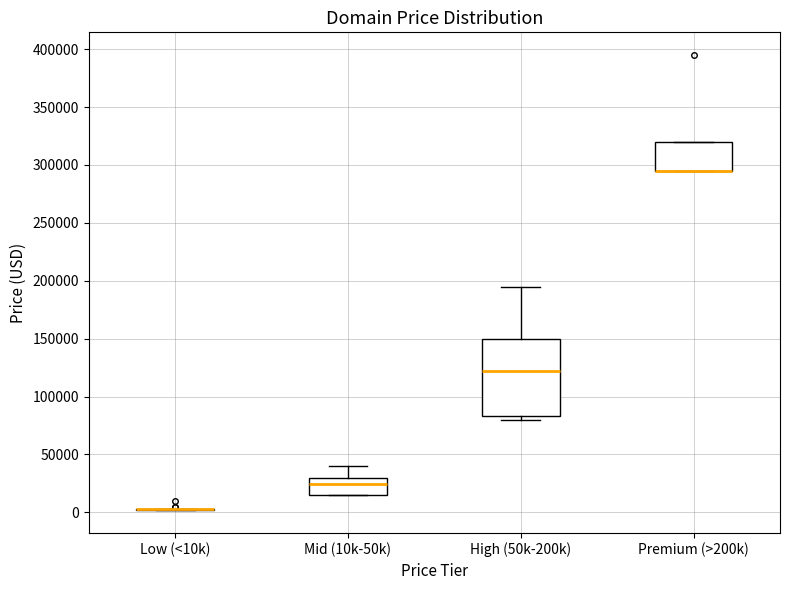

Reading left to right, transcribe this box plot: for each box, give where its median line is, the range the box spans, and where its two whiskers end, as read against the y-axis. The values are not printed on the chart, so give them approximately, as read against the axis.

Low (<10k): box collapsed to a line at 5000, whiskers 0 to 5000
Mid (10k-50k): median 25000, box 15000 to 30000, whiskers 15000 to 40000
High (50k-200k): median 120000, box 85000 to 150000, whiskers 80000 to 195000
Premium (>200k): median 295000 (drawn on the box's lower edge), box 295000 to 320000, whiskers 295000 to 320000